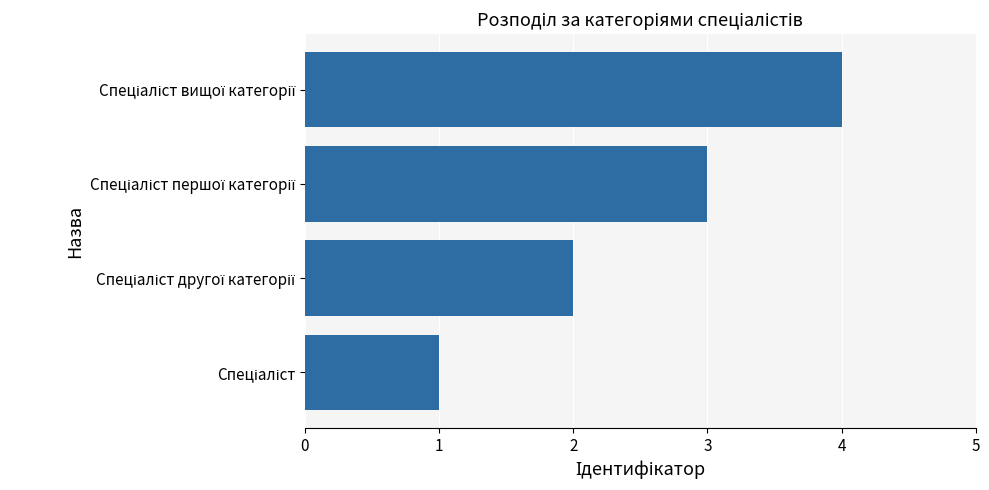

What is the difference between the maximum and minimum values?

3